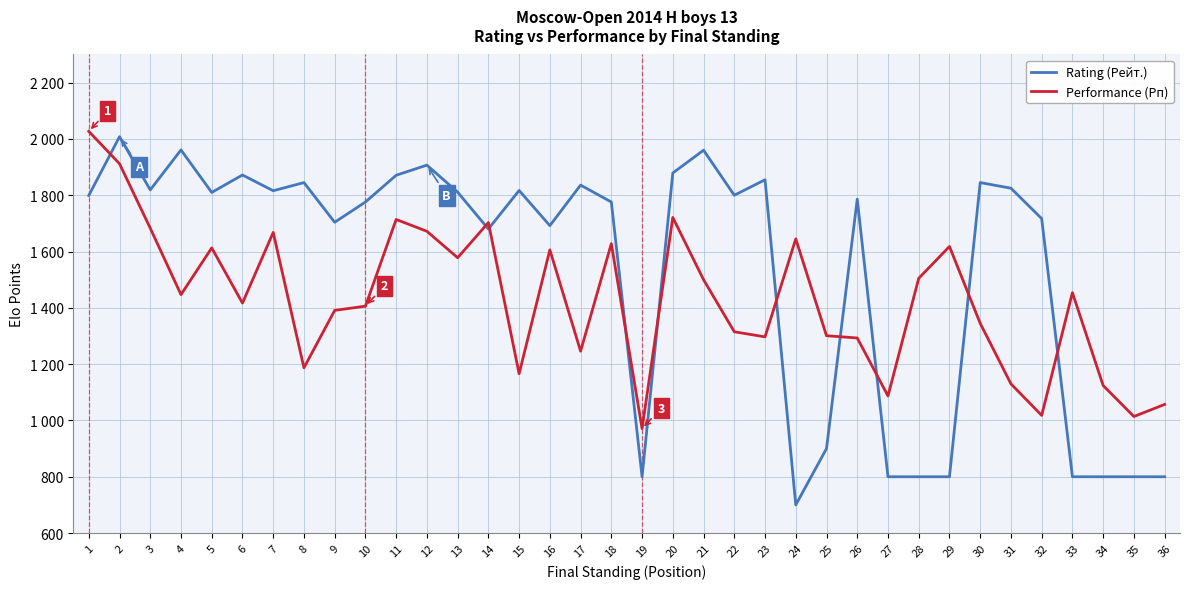

What is the difference between the Rating (Рейт.) values at 32 and 12?

190